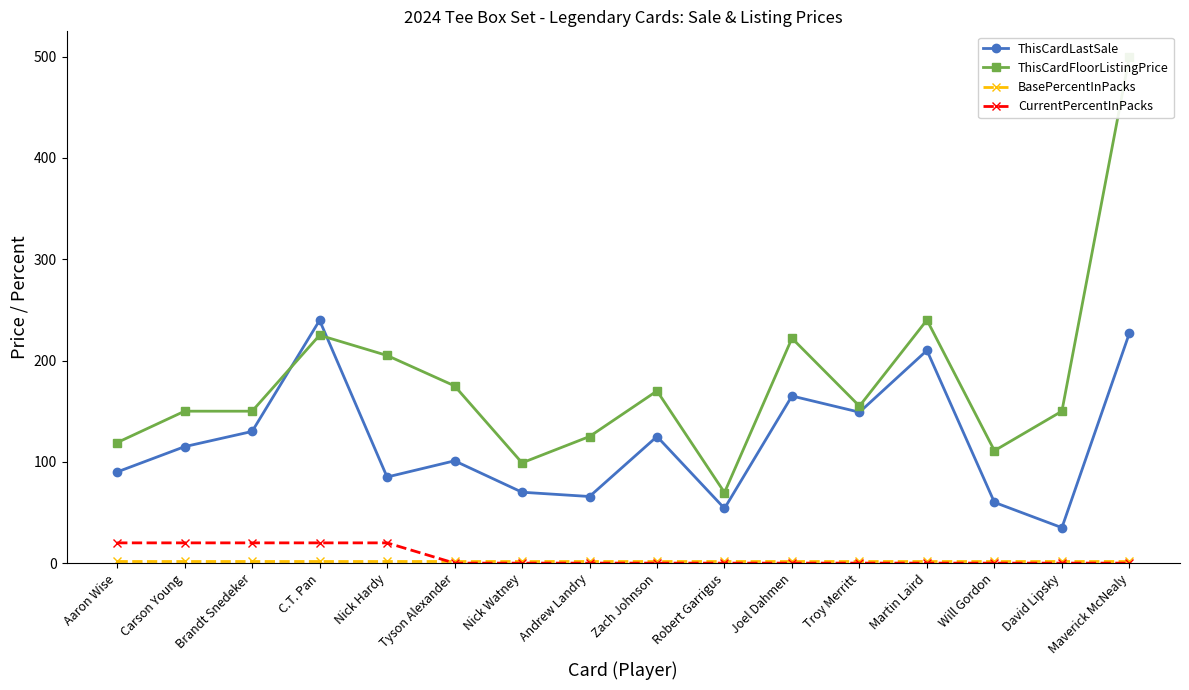

Reading right to left, list all the values displayed in this chart.

ThisCardLastSale: 227.0	35.0	60.0	210.0	149.0	165.0	54.0	125.0	65.8	70.0	101.0	85.0	239.7	130.0	115.0	90.0
ThisCardFloorListingPrice: 500.0	150.0	111.0	240.0	155.0	222.0	69.7	170.0	125.0	99.0	175.0	205.0	225.0	150.0	150.0	119.0
BasePercentInPacks: 2.5	2.5	2.5	2.5	2.5	2.5	2.5	2.5	2.5	2.5	2.5	2.5	2.5	2.5	2.5	2.5
CurrentPercentInPacks: 0.0	0.0	0.0	0.0	0.0	0.0	0.0	0.0	0.0	0.0	0.0	20.0	20.0	20.0	20.0	20.0